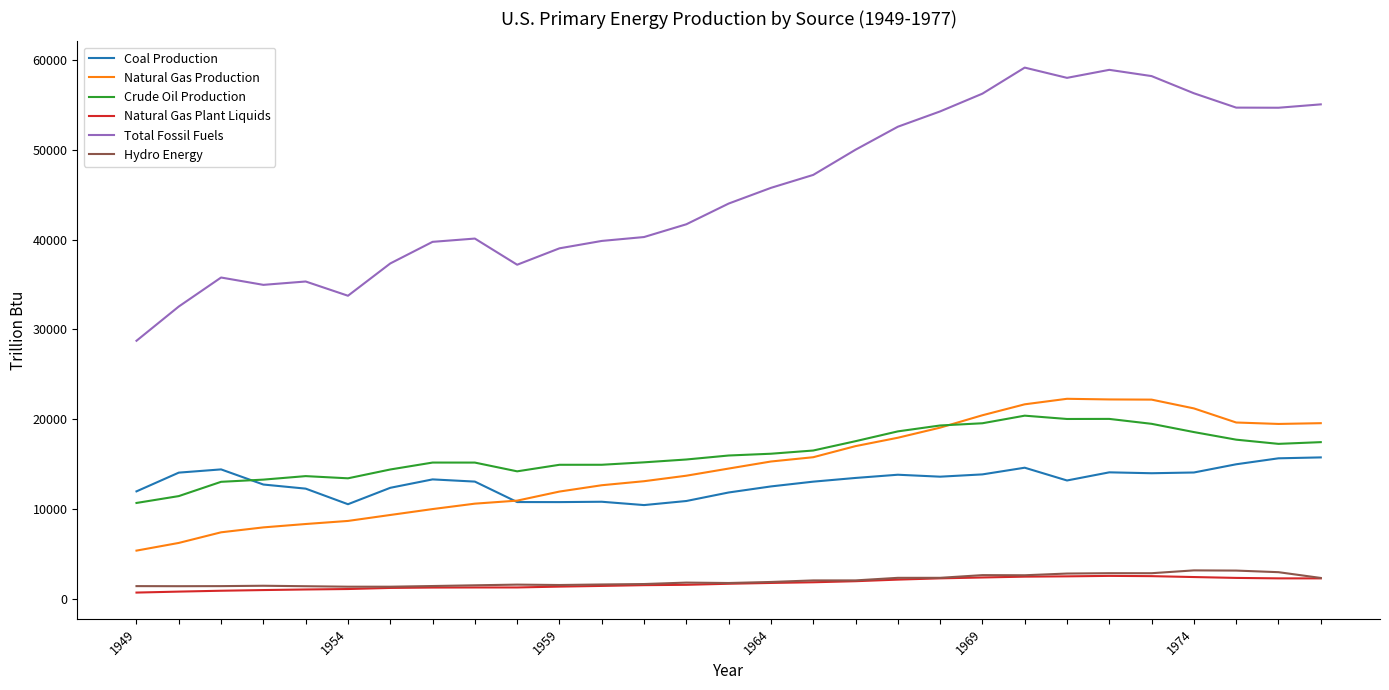

Which series has the largest range (max minus min)?

Total Fossil Fuels